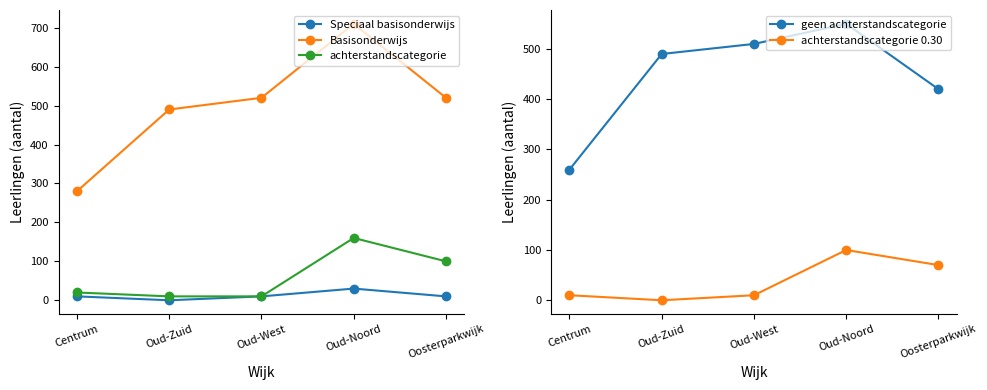

The Basisonderwijs series shows 280 at Centrum. True or false?

True